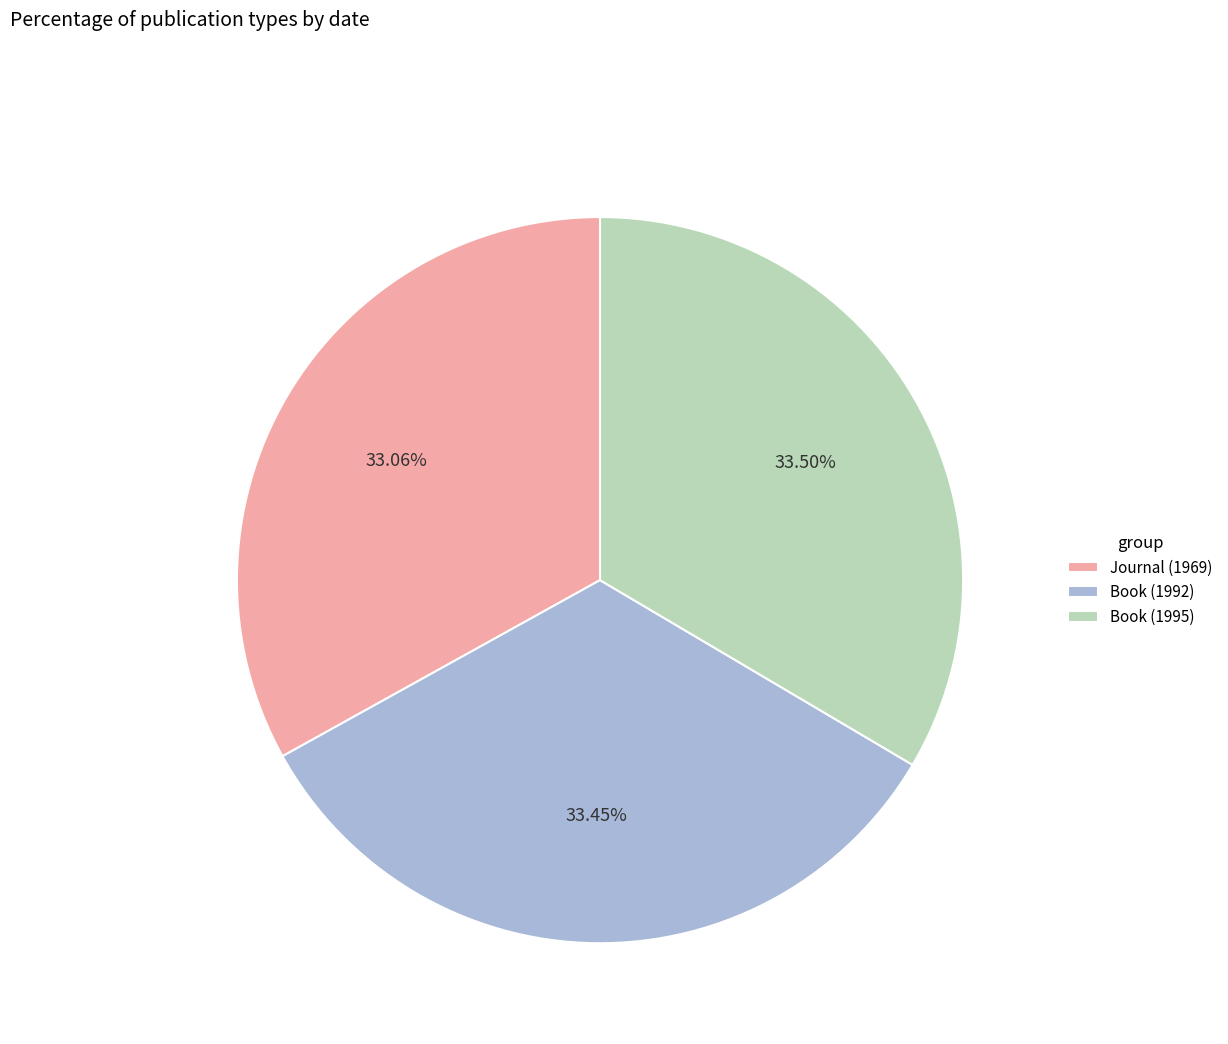

What is the ratio of the value at Journal (1969) to the value at Book (1992)?

1.0